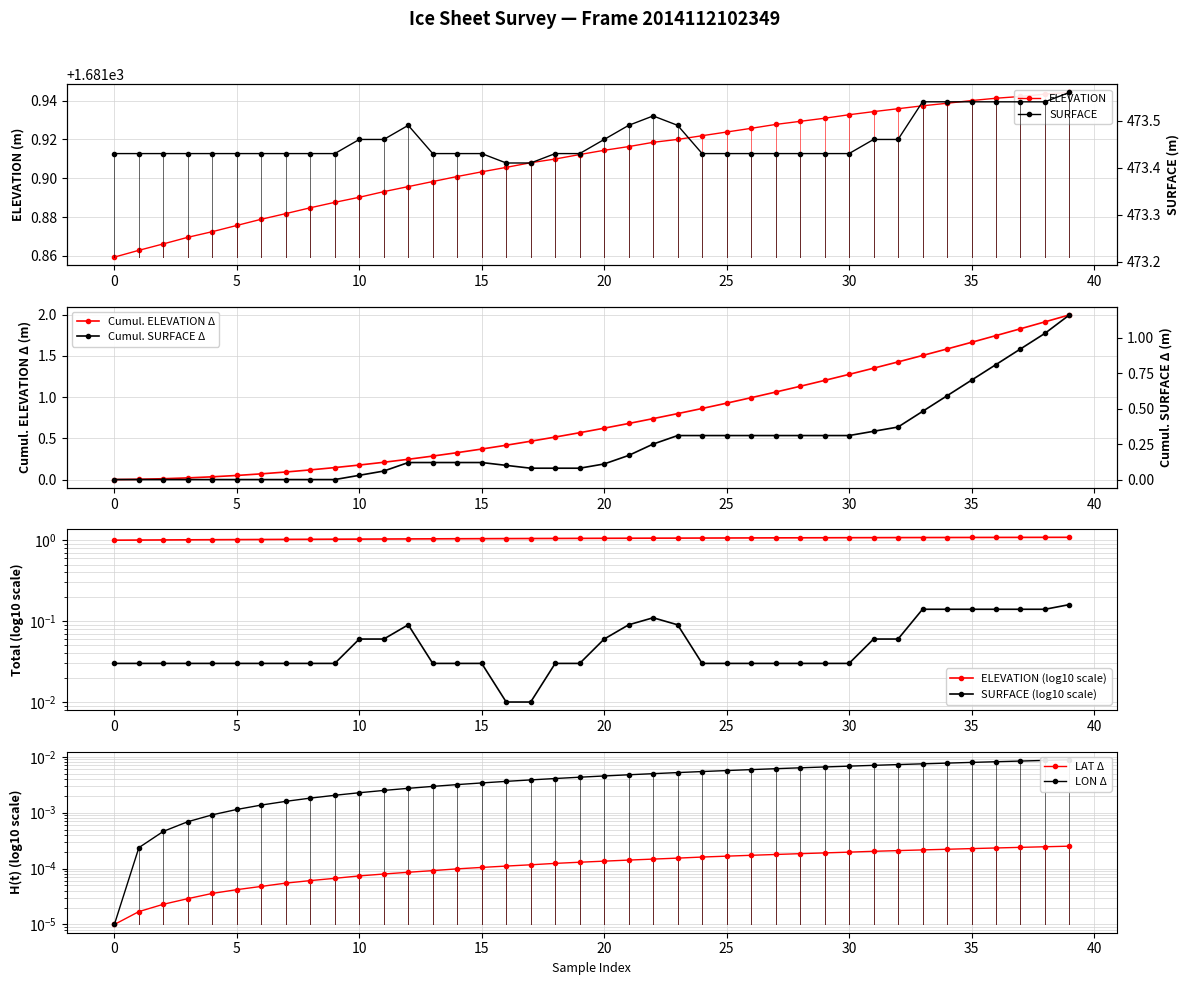

True or false: Cumul. ELEVATION Δ has a value of 0.0 at 0.

True